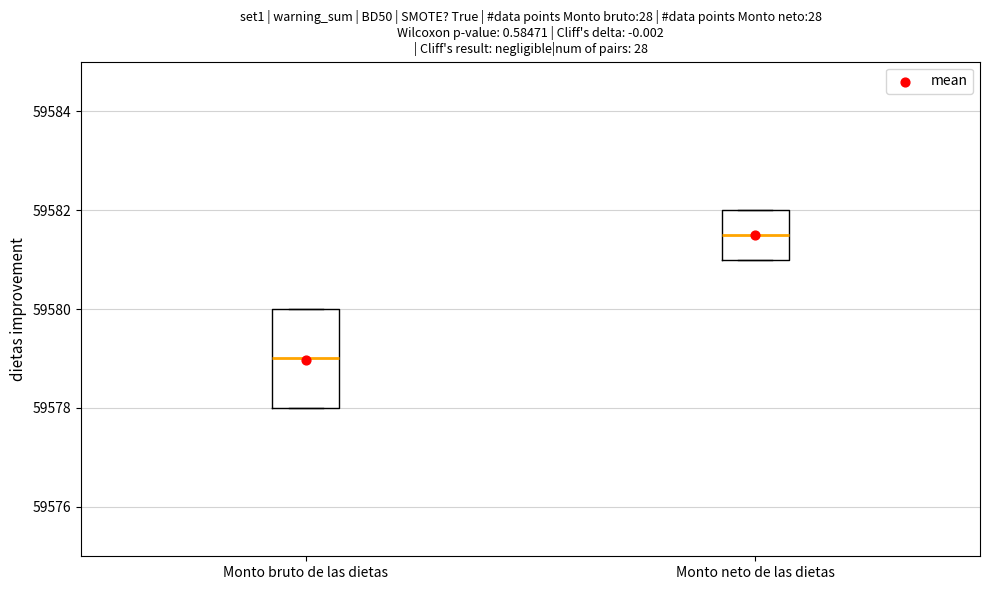

Reading left to right, read every box against the y-axis: the position of its median line, the range the box covers, and the ends of its whiskers. The values are not printed on the chart, so give them approximately, as read against the axis.

Monto bruto de las dietas: median 59579.0, box 59578.0 to 59580.0, whiskers 59578.0 to 59580.0
Monto neto de las dietas: median 59581.6, box 59581.0 to 59582.0, whiskers 59581.0 to 59582.0